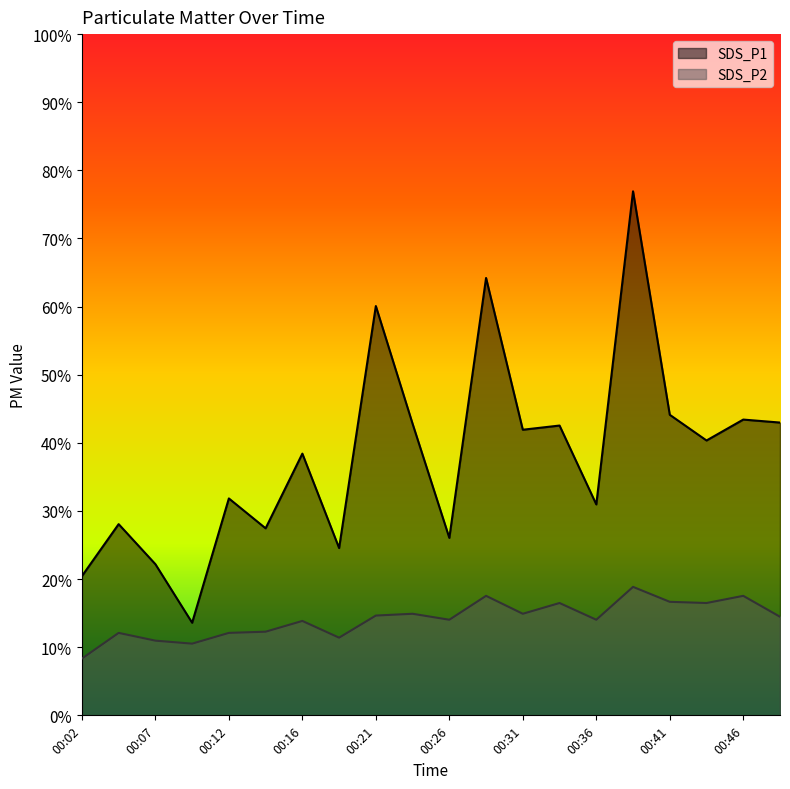

At 00:31, list the series in order from smallest to largest.

SDS_P2, SDS_P1